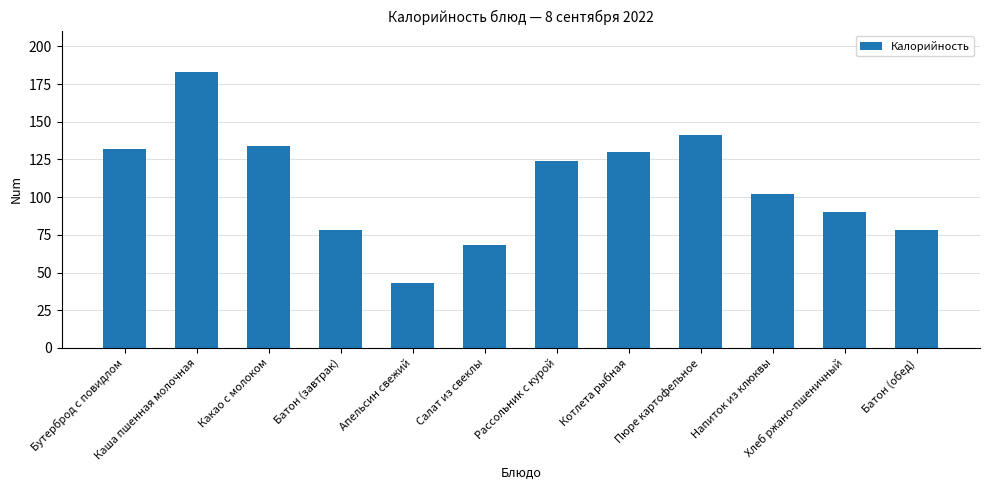

What is the value of the 4th bar from the left?

78